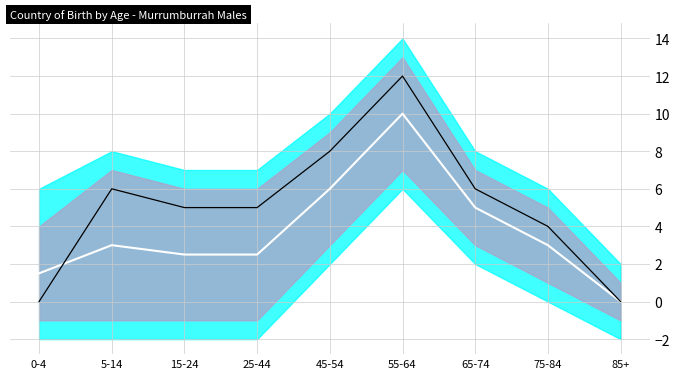

What is the spread (max minus min) of values at 65-74?

1.0